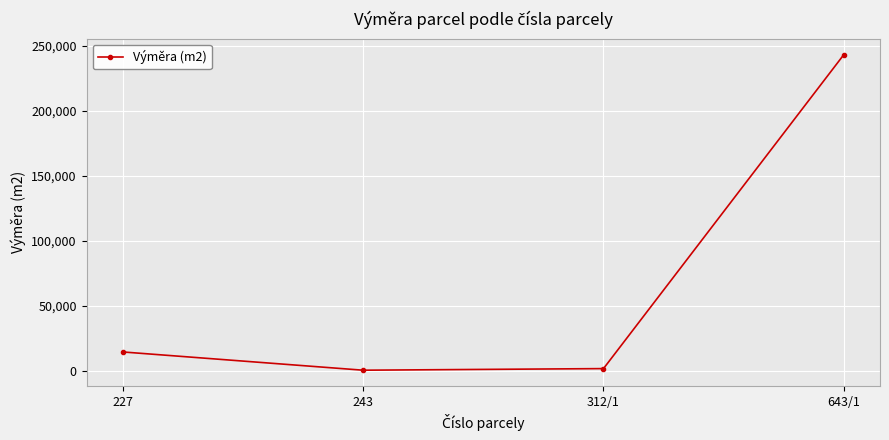

Reading left to right, transcribe all the data shown in this chart.

14379	327	1559	243215